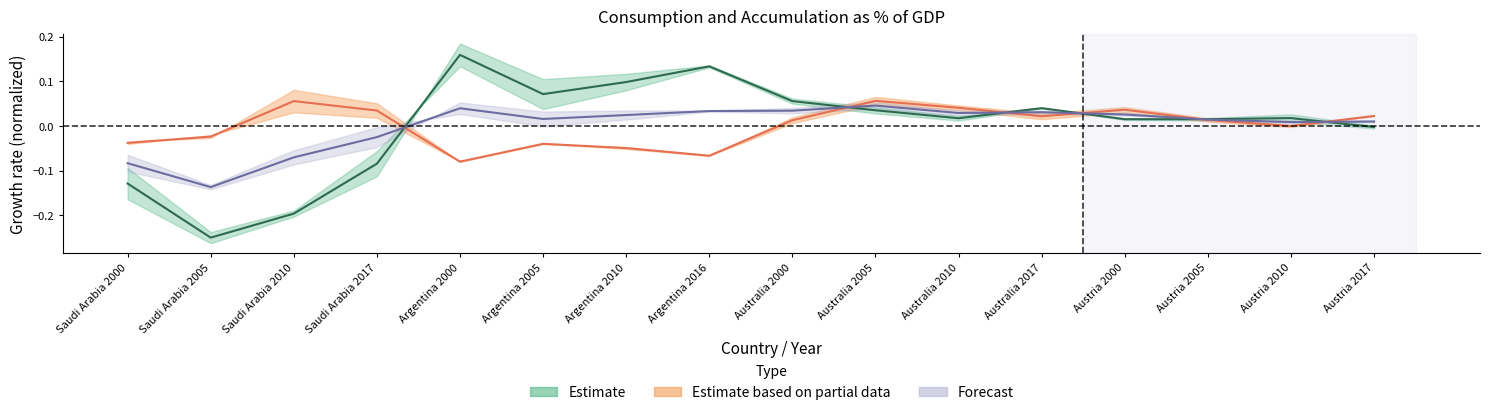

How many data points in total_consumption are above 0?

11